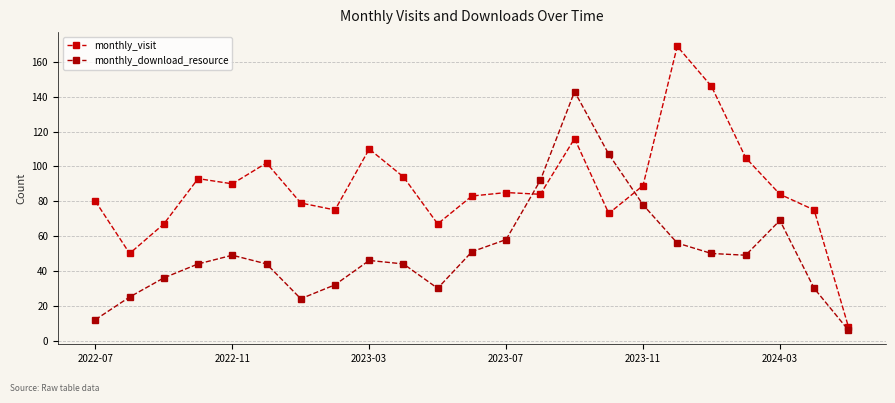

Count the number of categories in the chart.

23